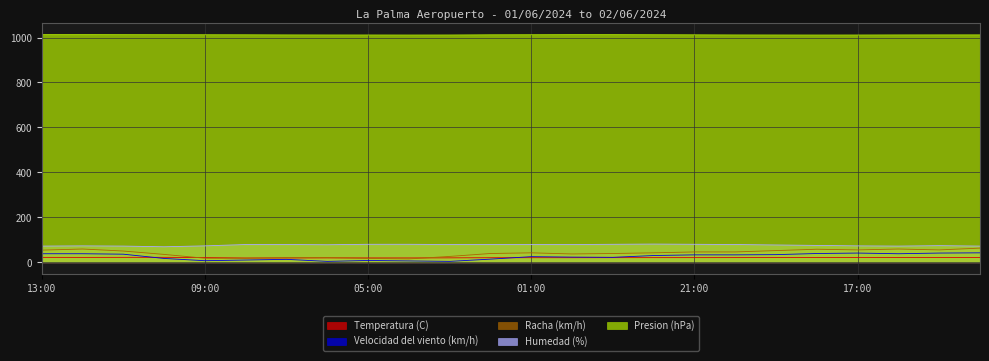

What is the lowest value of the Racha (km/h) series?

15.0